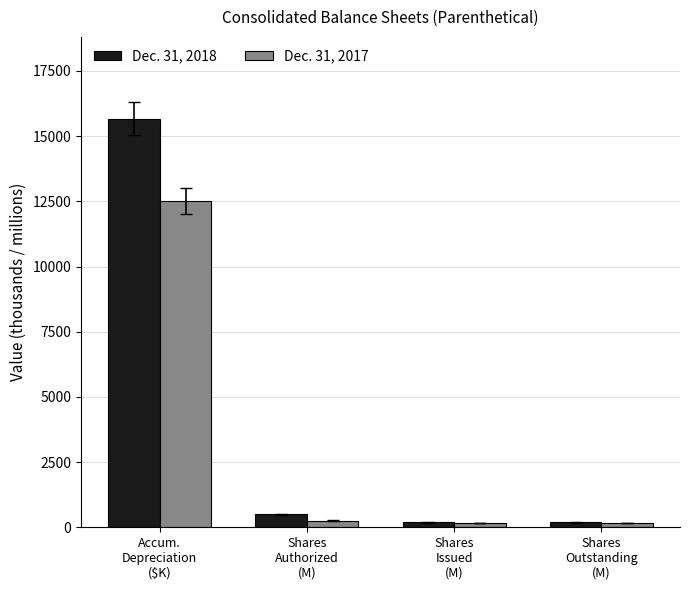

List the series in order of their peak value, lowest first.

Dec. 31, 2017, Dec. 31, 2018